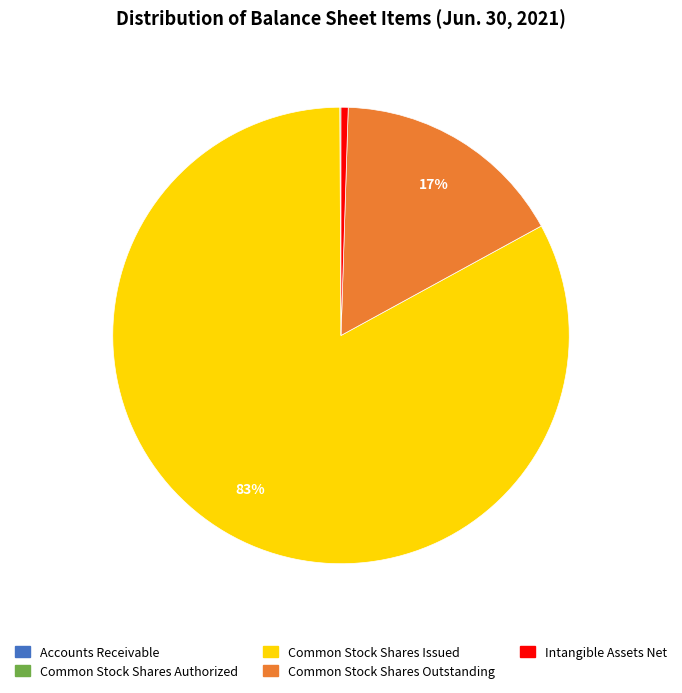

The Common Stock Shares Issued slice represents 83% of the pie. True or false?

True